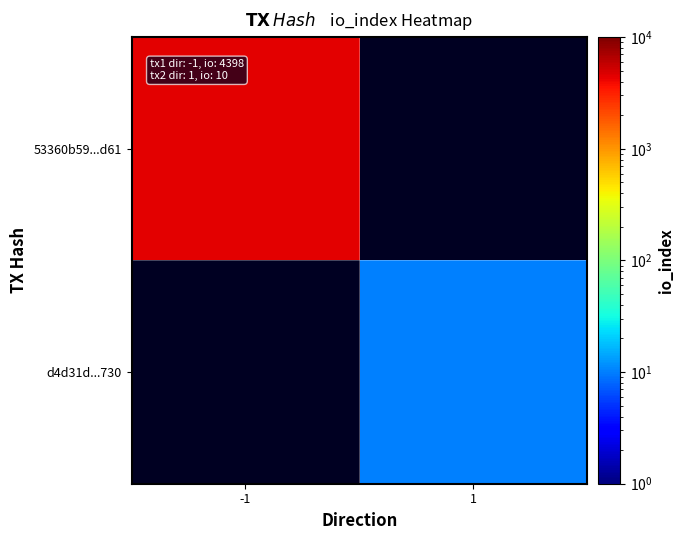

Which label corresponds to the smallest value in the chart?

1